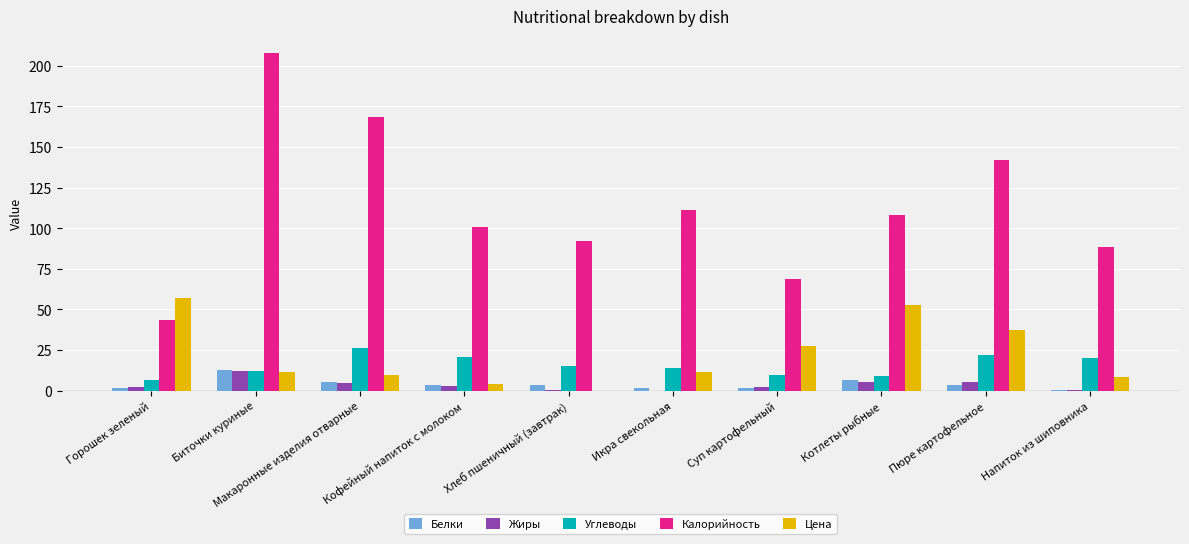

Is the value of Белки at Биточки куриные greater than the value of Жиры at Икра свекольная?

Yes